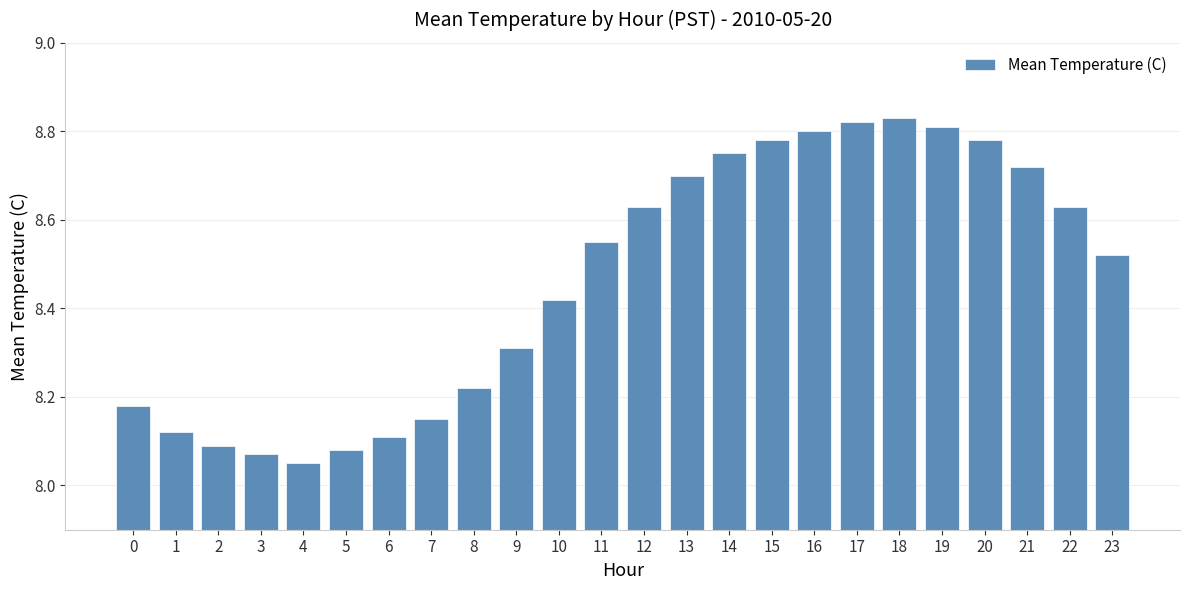

Does the chart contain stacked bars?

No